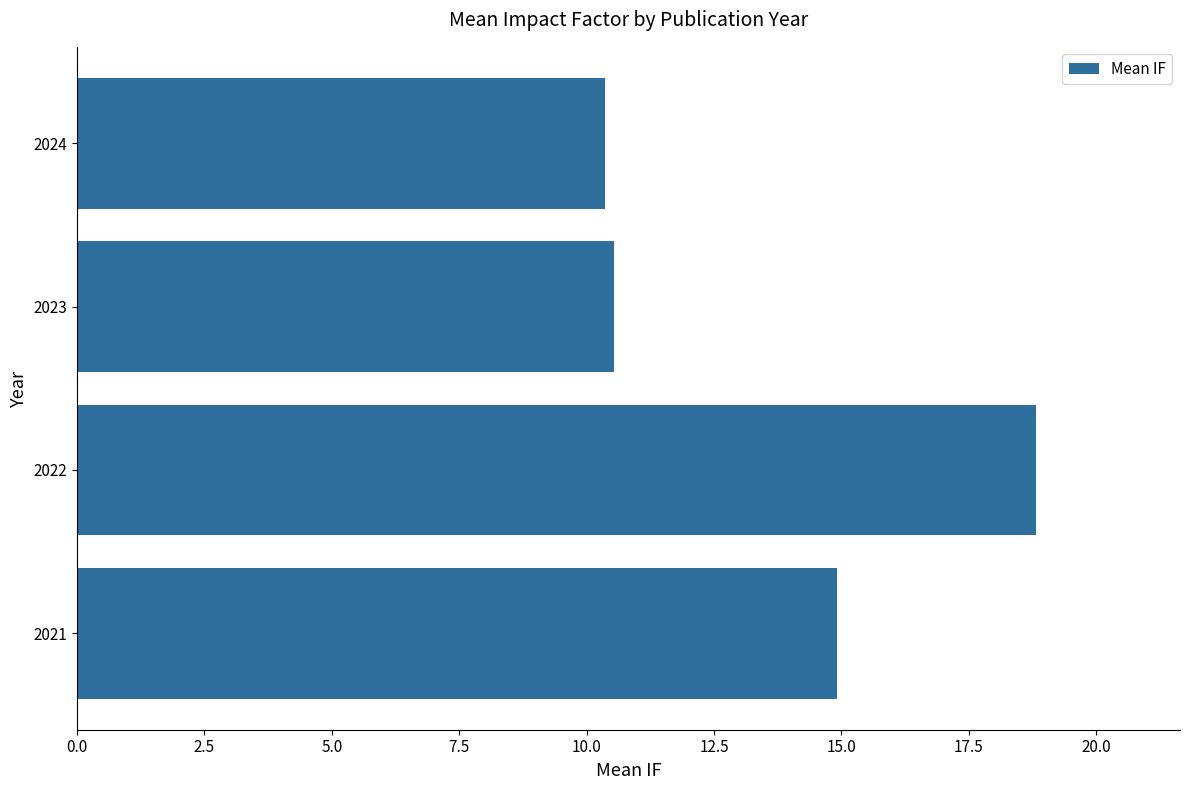

How many categories are shown in the chart?

4